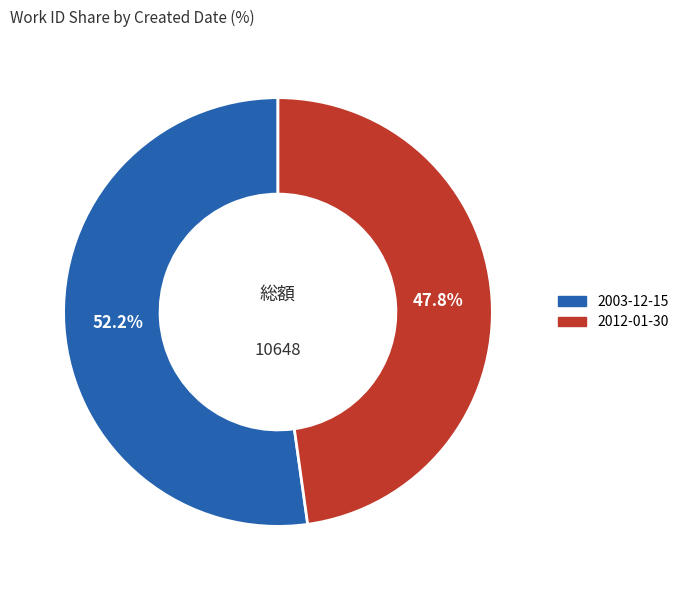

What is the smallest slice in the pie chart?

2012-01-30